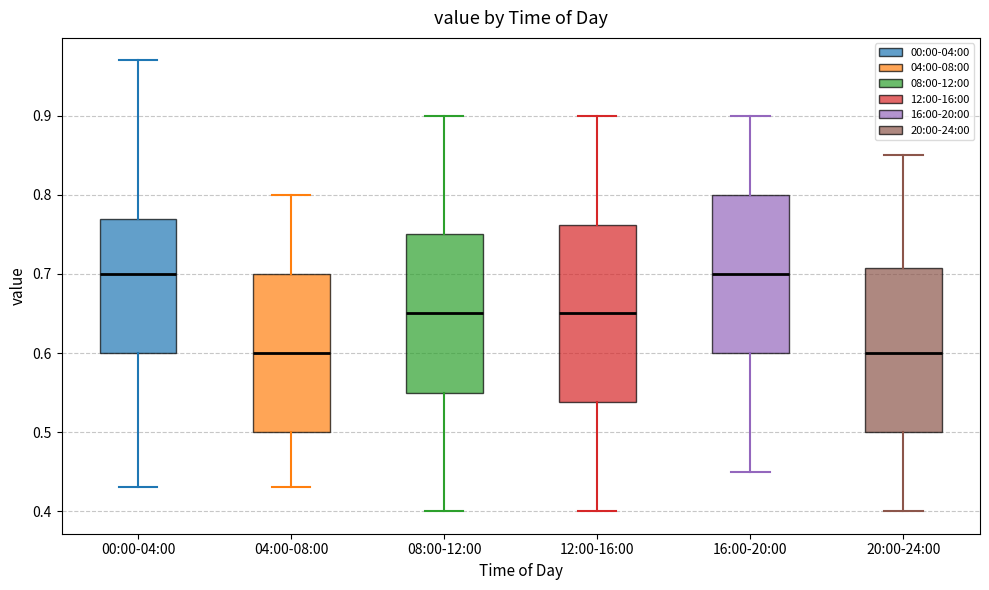

Reading left to right, read every box against the y-axis: the position of its median line, the range the box covers, and the ends of its whiskers. The values are not printed on the chart, so give them approximately, as read against the axis.

00:00-04:00: median 0.70, box 0.60 to 0.77, whiskers 0.43 to 0.97
04:00-08:00: median 0.60, box 0.50 to 0.70, whiskers 0.43 to 0.80
08:00-12:00: median 0.65, box 0.55 to 0.75, whiskers 0.40 to 0.90
12:00-16:00: median 0.65, box 0.54 to 0.76, whiskers 0.40 to 0.90
16:00-20:00: median 0.70, box 0.60 to 0.80, whiskers 0.45 to 0.90
20:00-24:00: median 0.60, box 0.50 to 0.71, whiskers 0.40 to 0.85